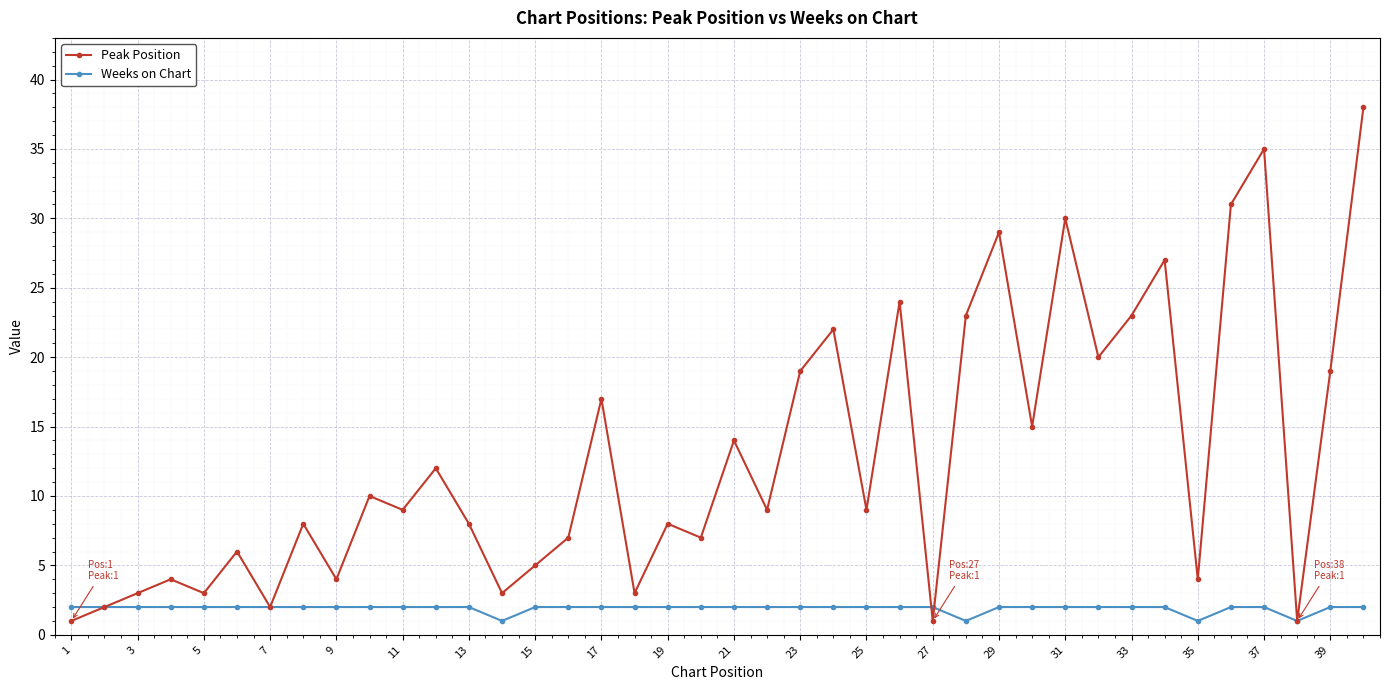

What is the greatest value displayed?

38